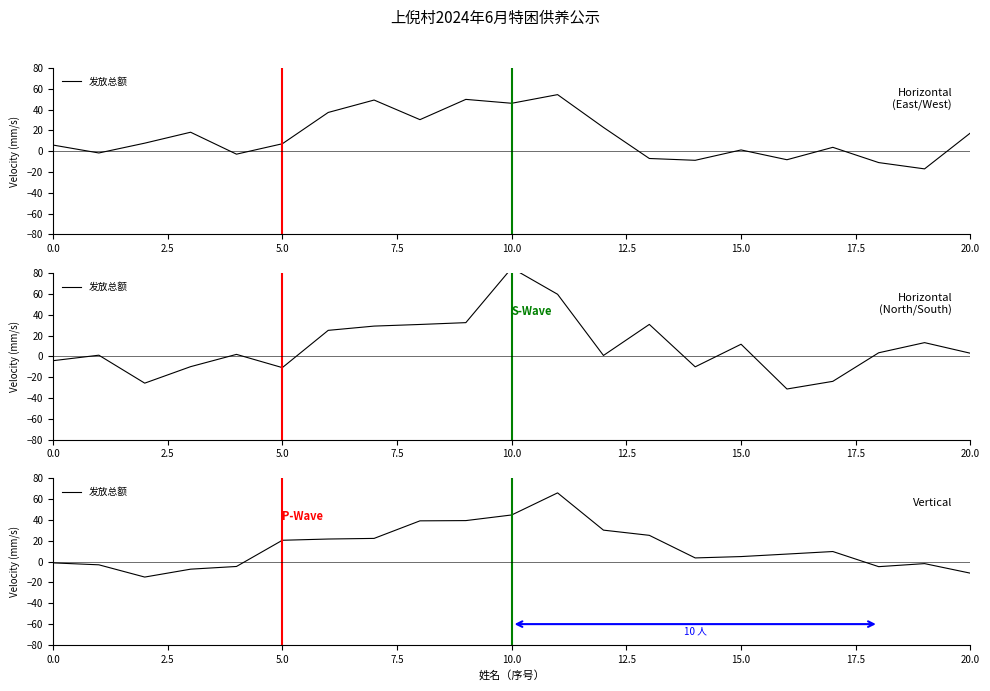

True or false: the data has more than 2 interior local peaks.

True